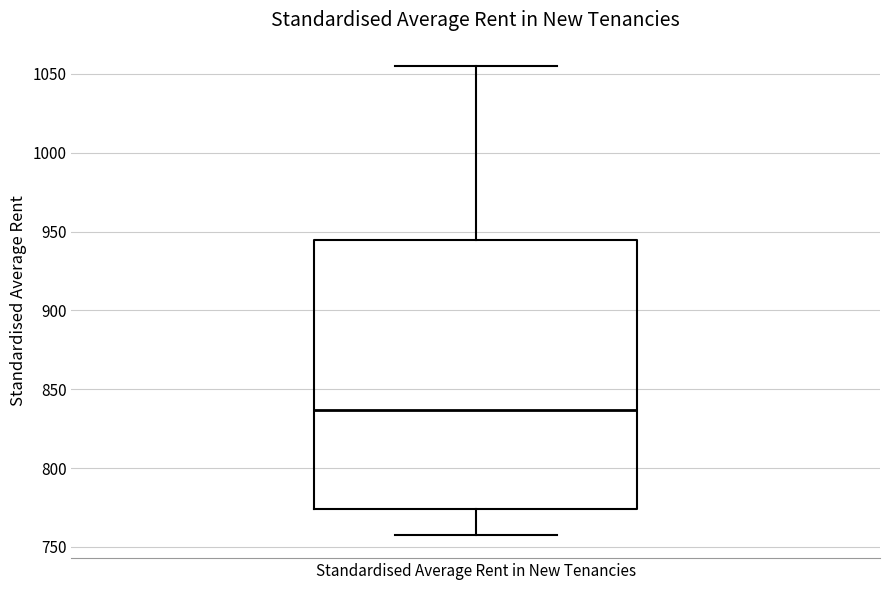

Read this box plot against the y-axis: the position of the median line, the range covered by the box, and the ends of both whiskers. The values are not printed on the chart, so give them approximately, as read against the axis.

median 835, box 775 to 945, whiskers 760 to 1055